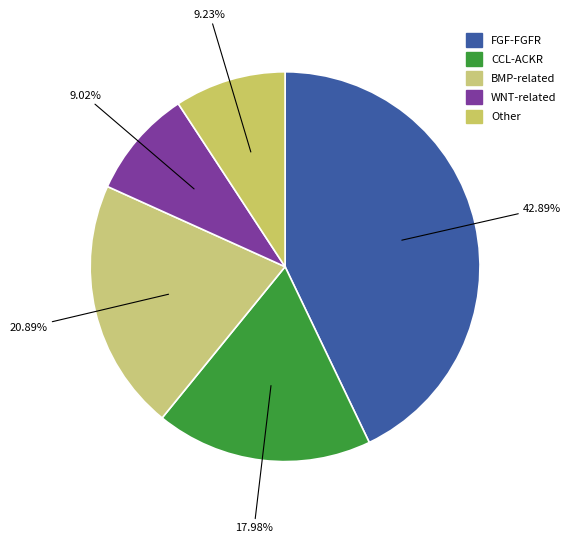

What is the largest slice in the pie chart?

FGF-FGFR